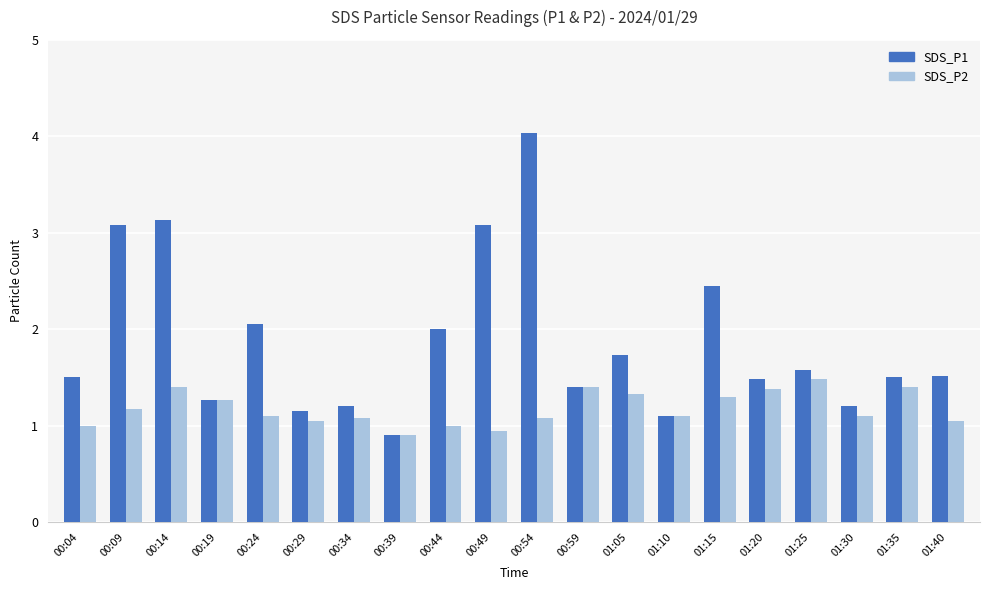

How many bars are there in each group?

2